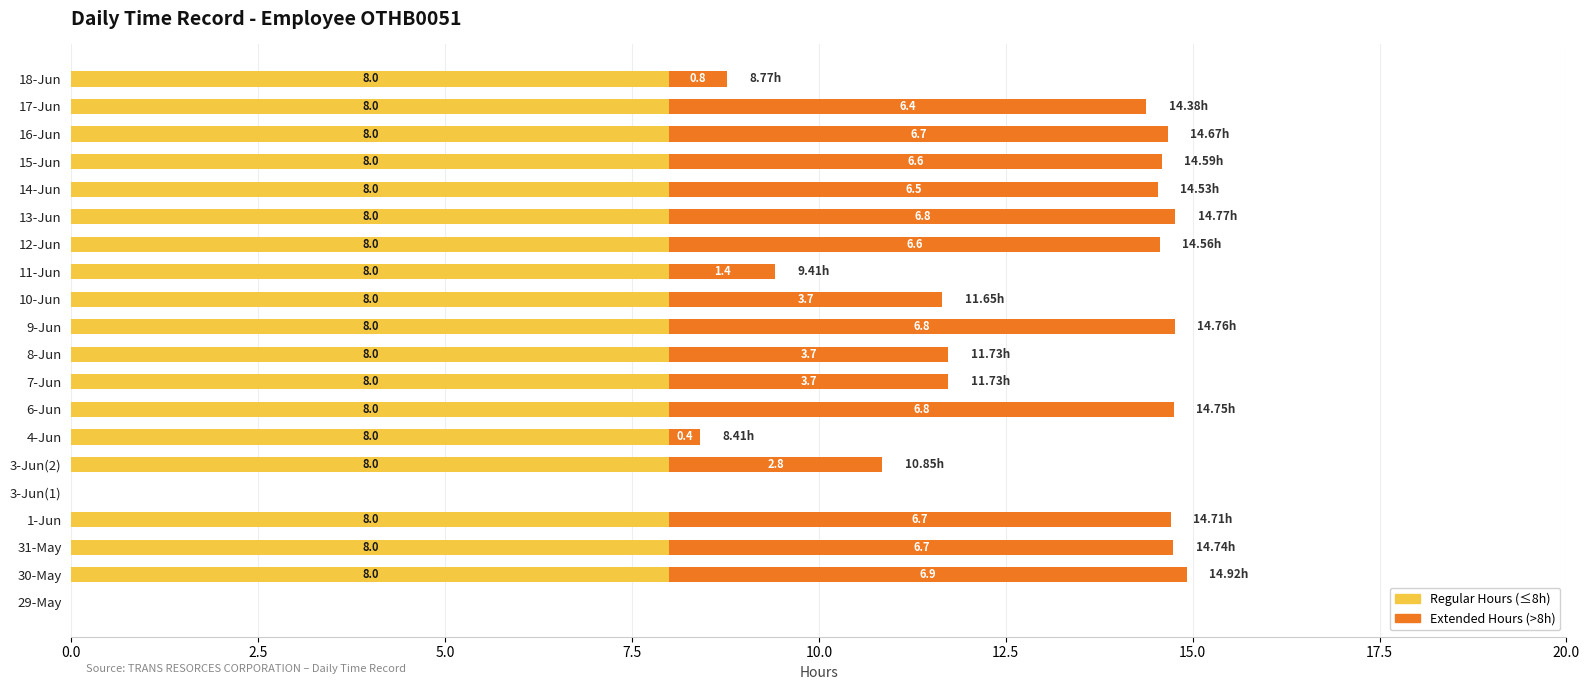

What is the sum of the Regular Hours (≤8h) values at 8-Jun and 30-May?

16.0